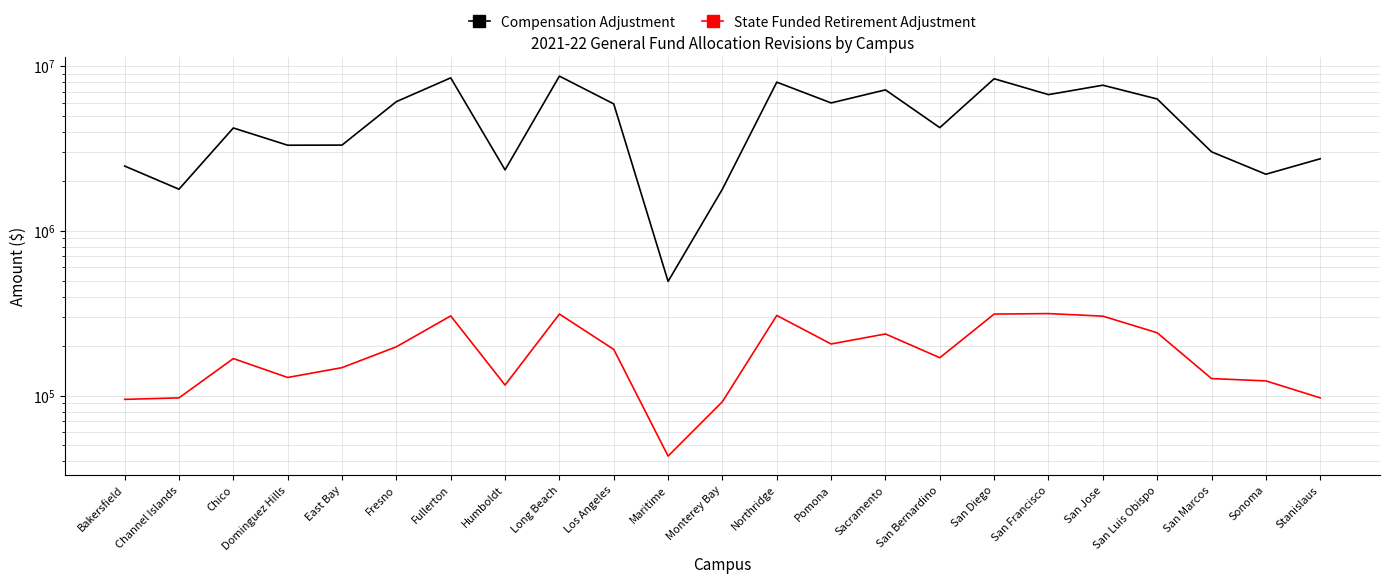

Rank the series by their maximum value, from highest to lowest.

Compensation Adjustment, State Funded Retirement Adjustment